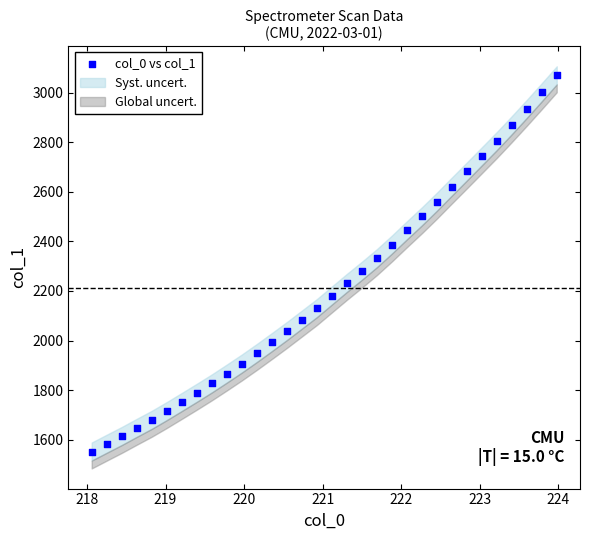

What is the range of X values (max minus min)?

5.9